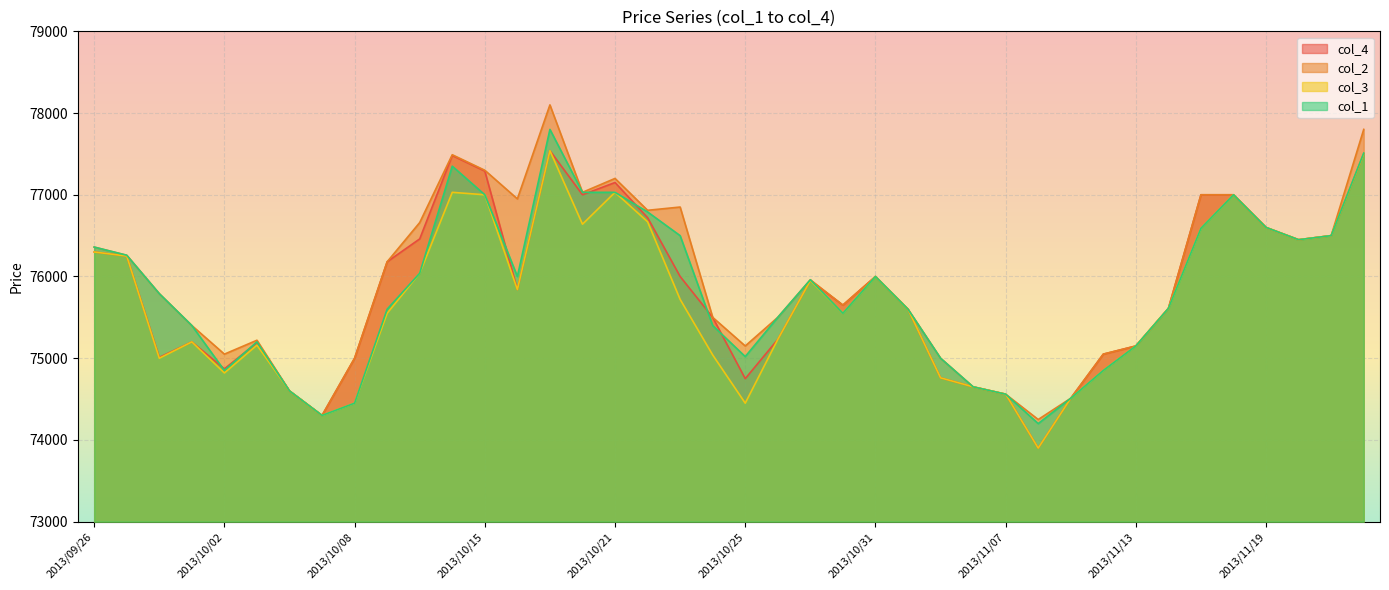

What is the maximum value shown in the chart?

78100